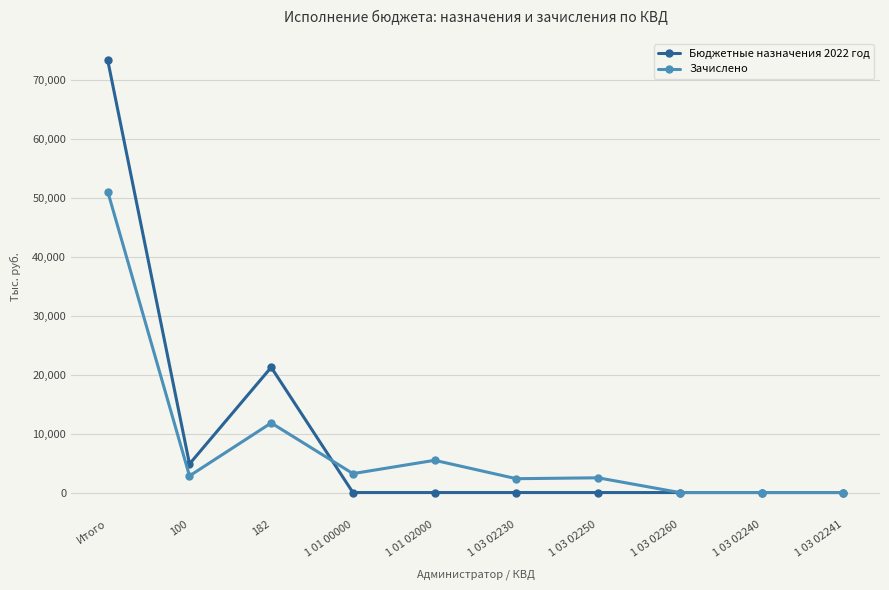

What is the difference between the maximum and minimum values in the Зачислено series?

51032.0